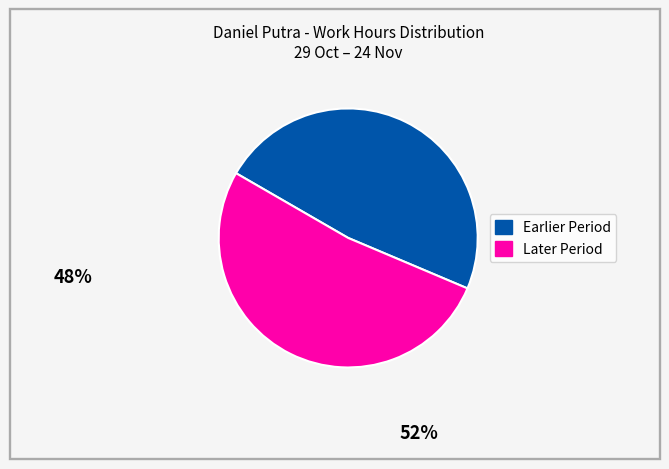

Do Earlier Period and Later Period together represent more than half of the pie?

Yes